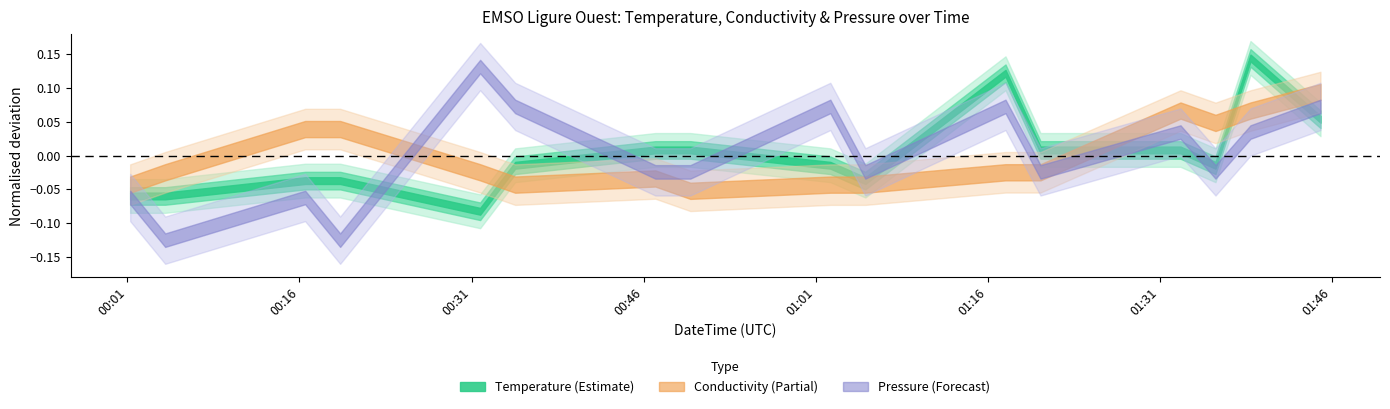

How many lines are shown in the chart?

3